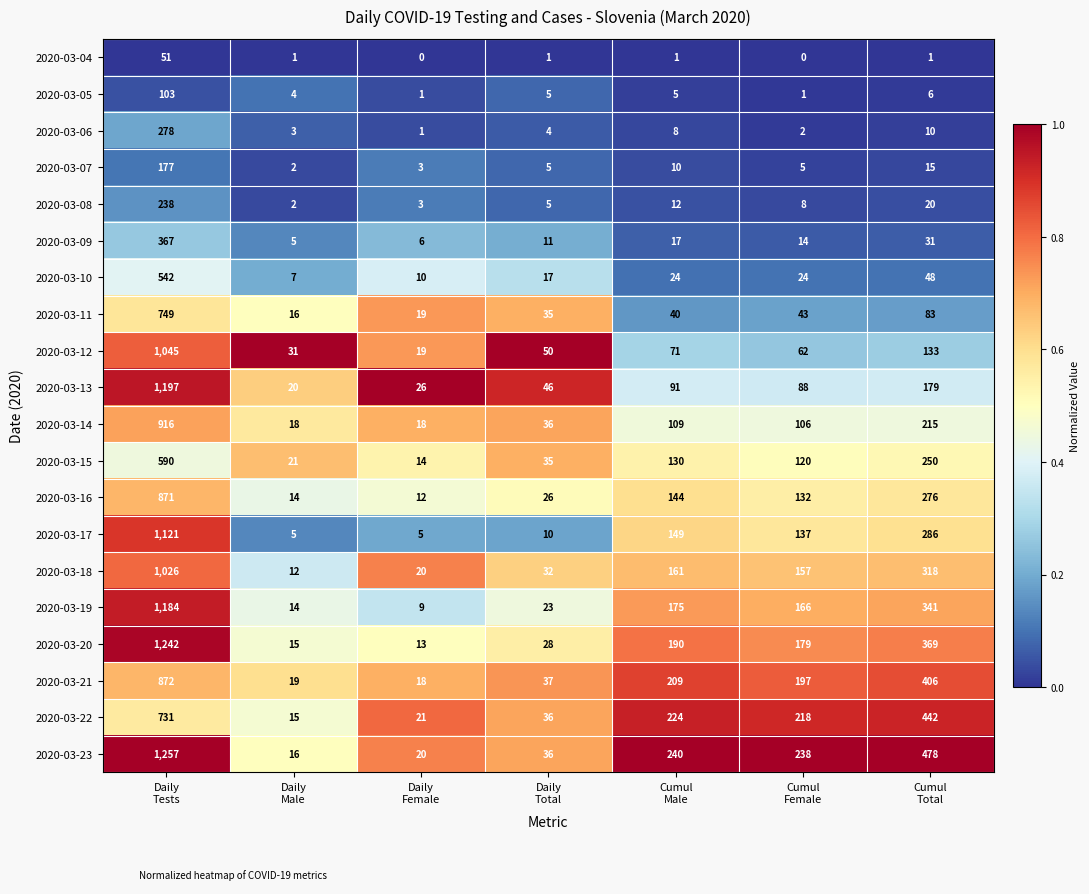

What is the maximum value for 2020-03-04?

51